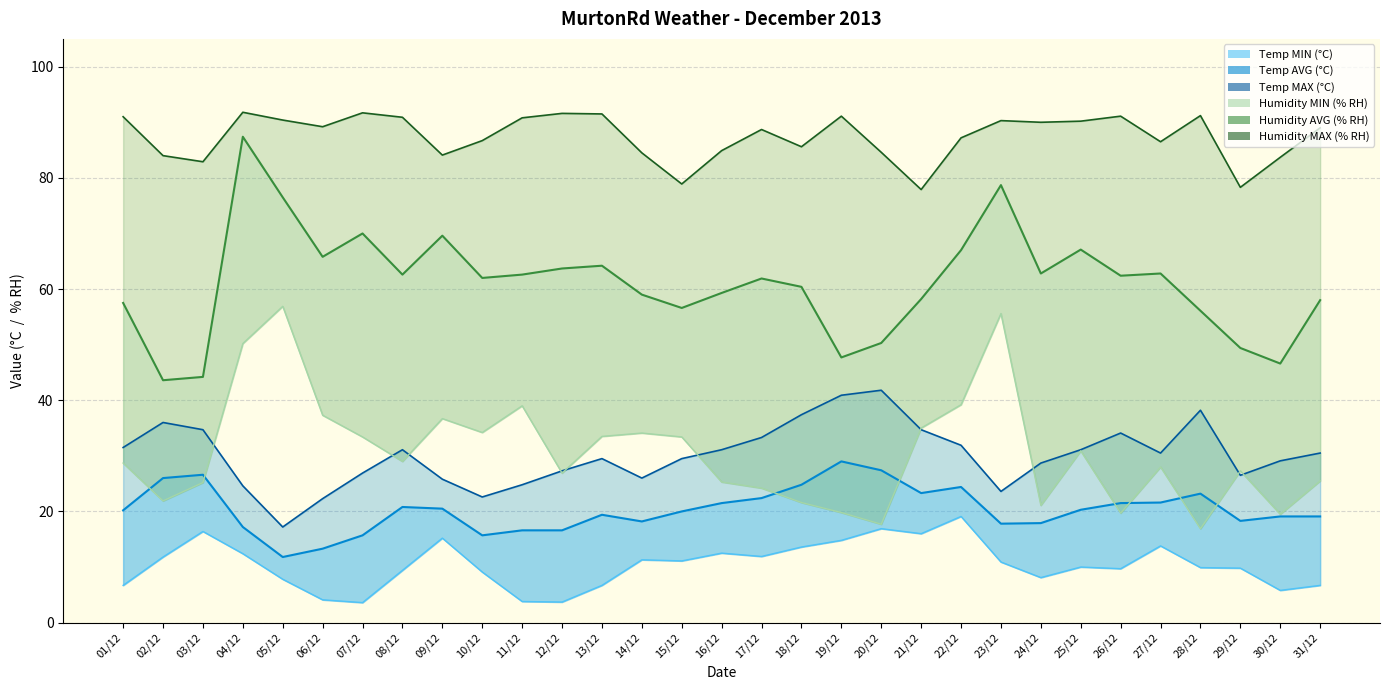

How many lines are shown in the chart?

6